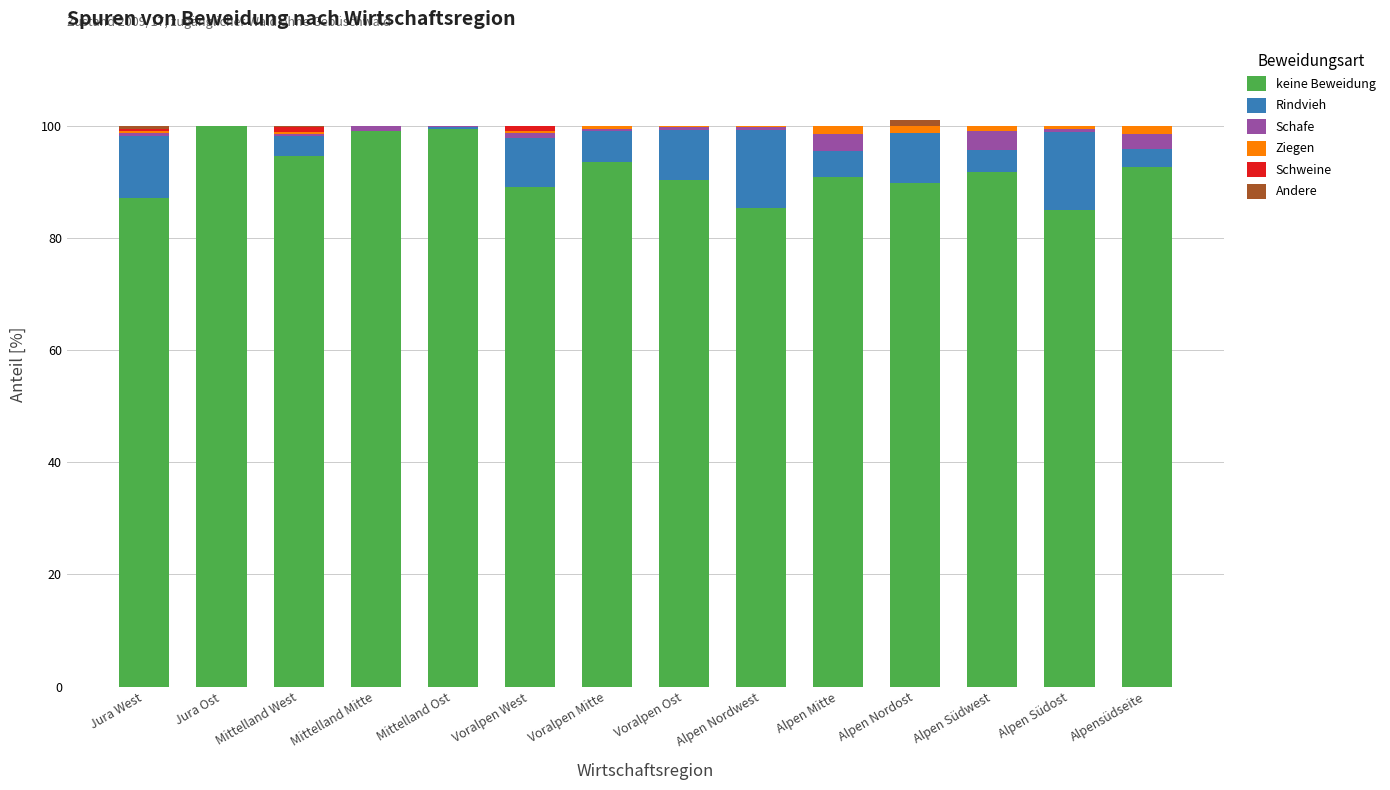

What is the maximum value for keine Beweidung?

100.0